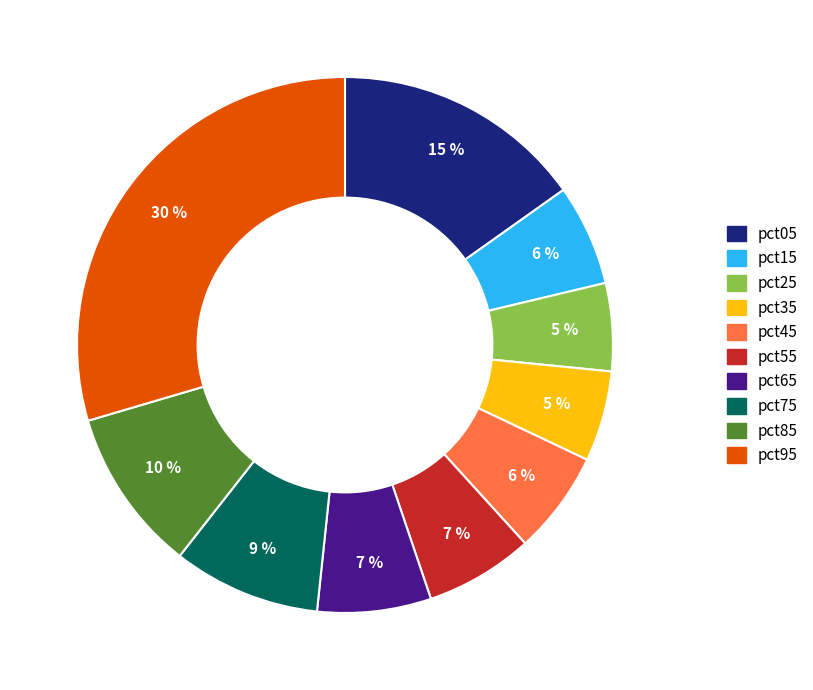

Combined, do pct95 and pct75 account for over 50%?

No